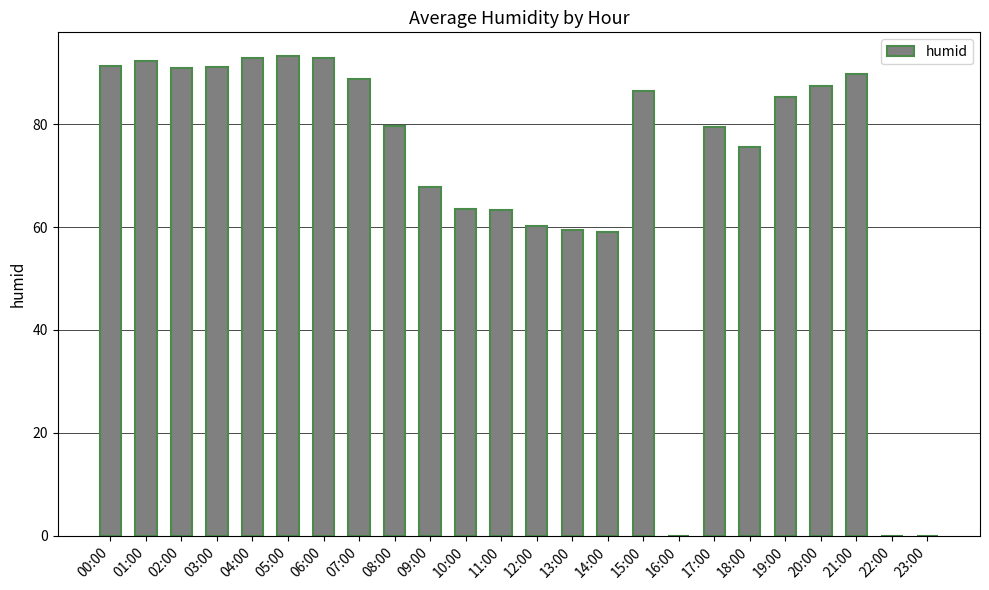

How many values exceed 85?

12